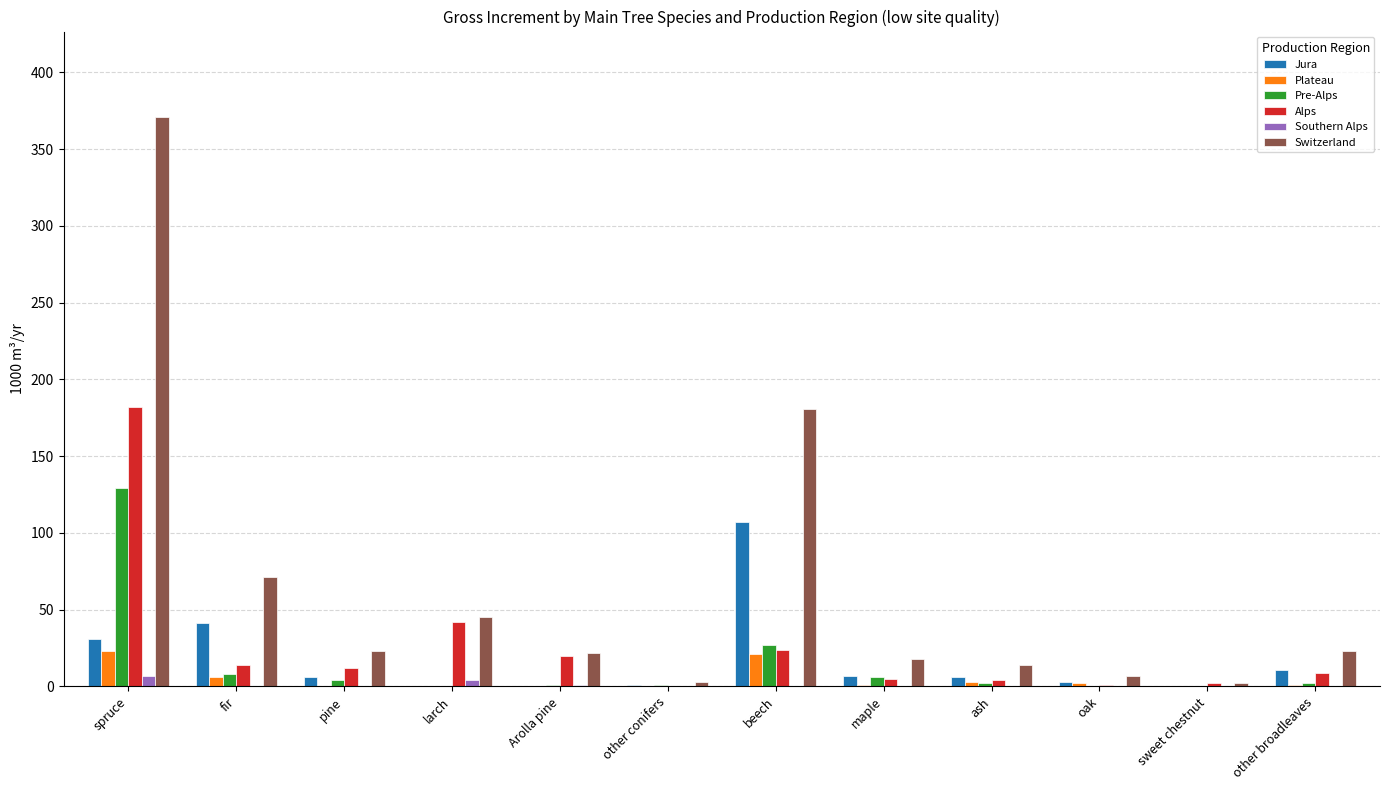

True or false: Pre-Alps has a value of 0 at oak.

True